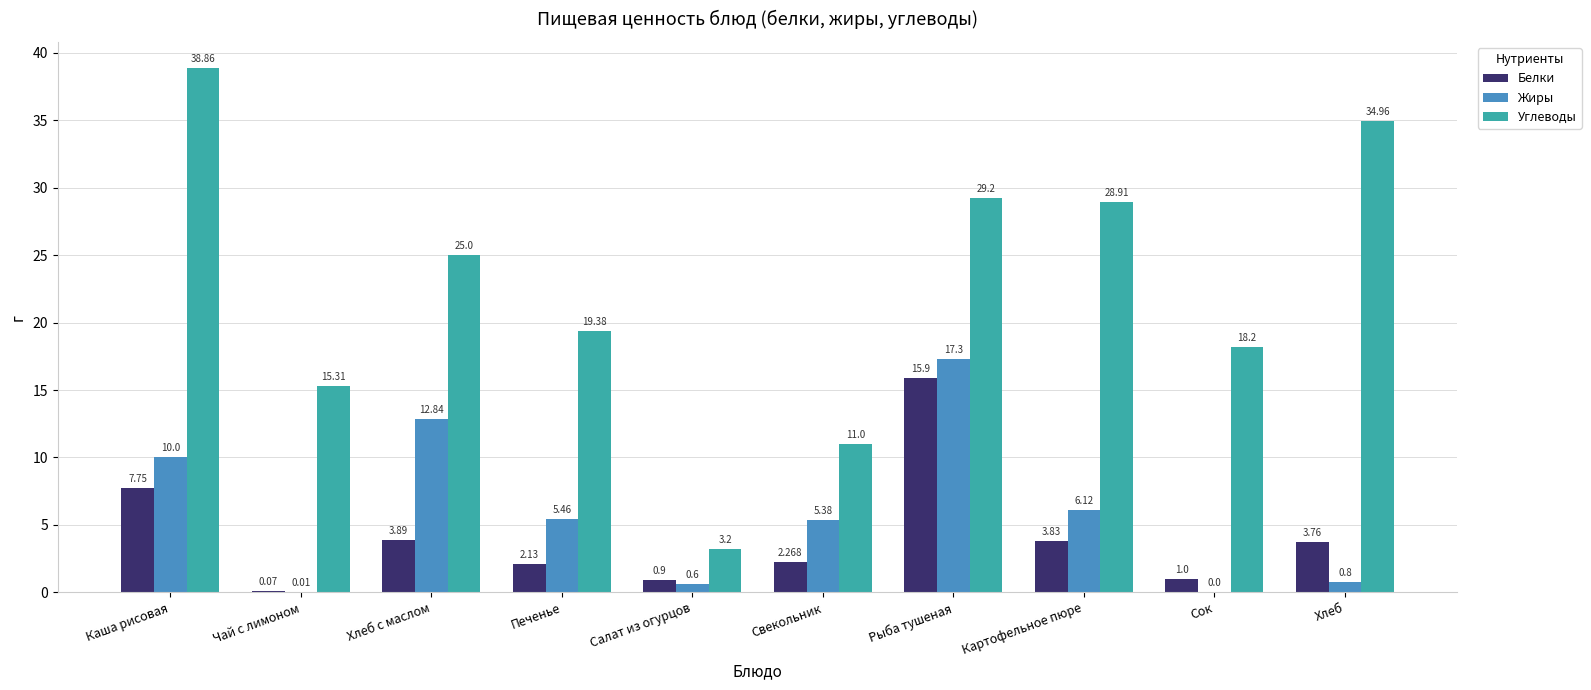

The value of Углеводы at Сок is 31.5. True or false?

False